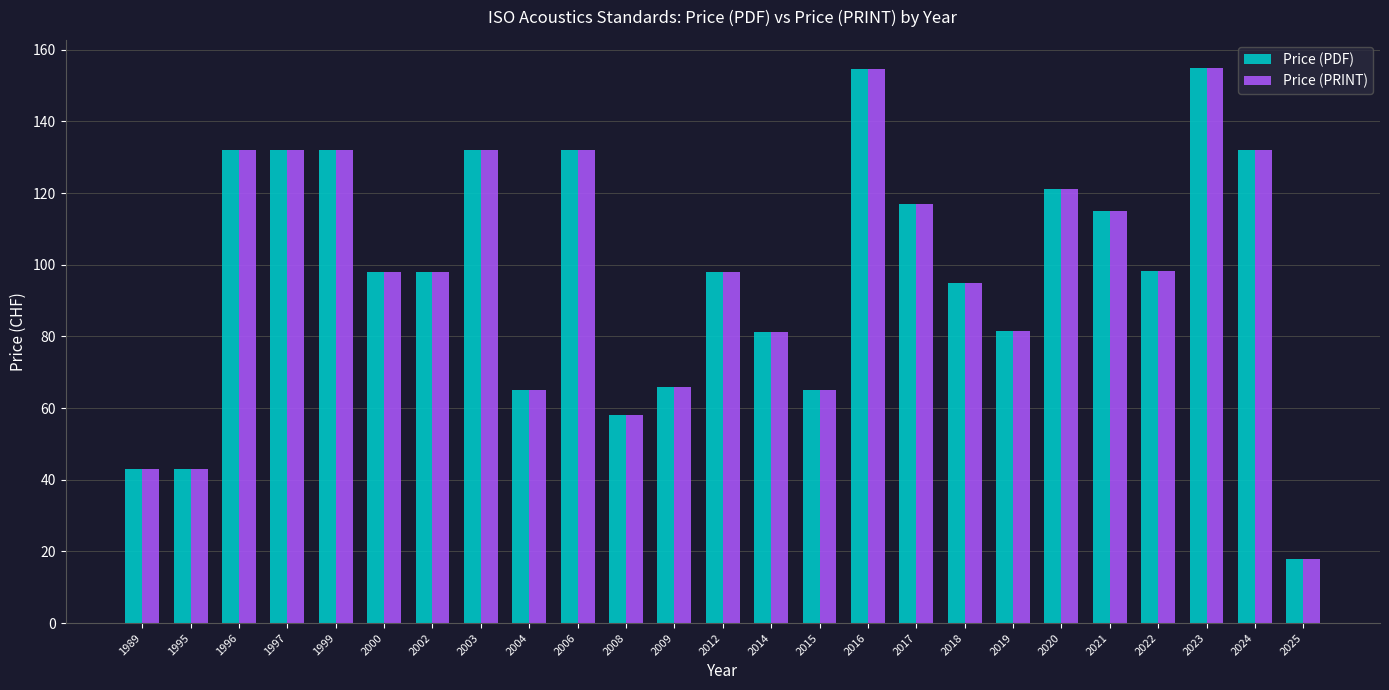

What is the difference between the maximum and minimum values in the Price (PRINT) series?

137.0